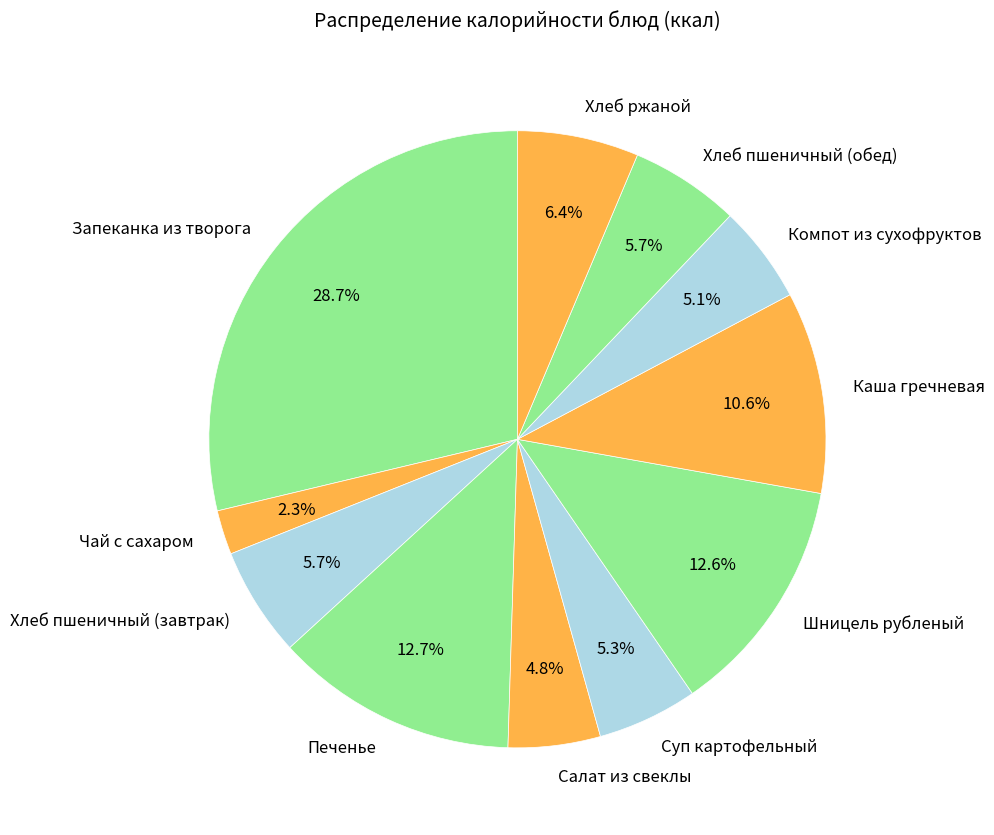

What is the smallest slice in the pie chart?

Чай с сахаром